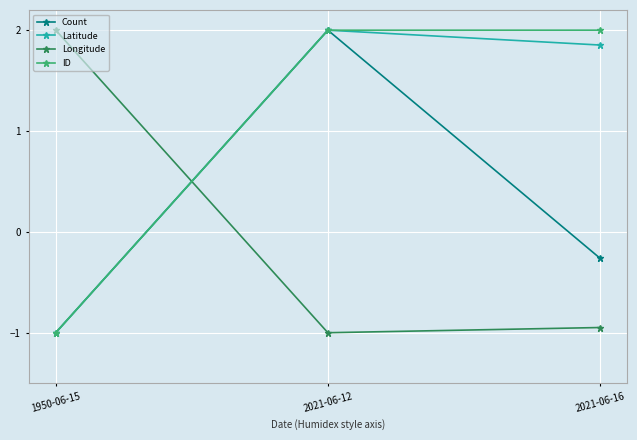

What is the difference between the maximum and minimum values in the Count series?

3.0